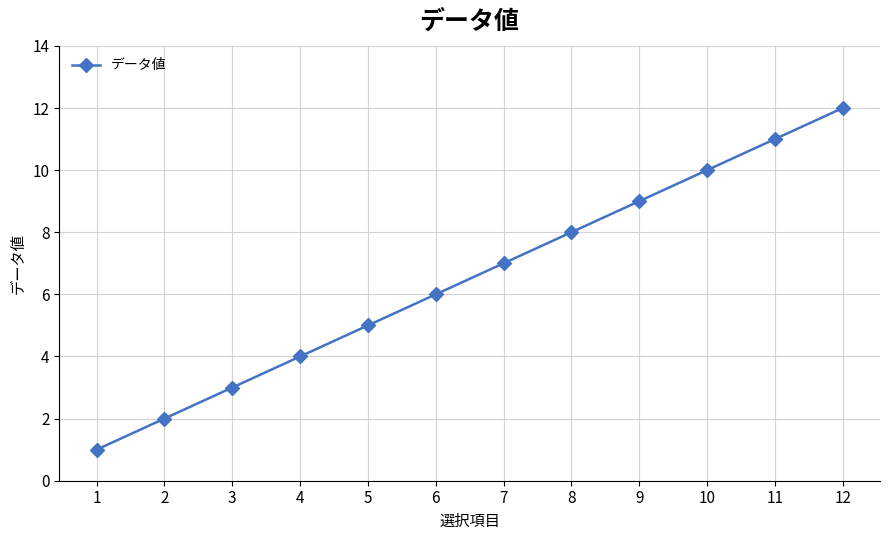

What is the smallest value displayed?

1